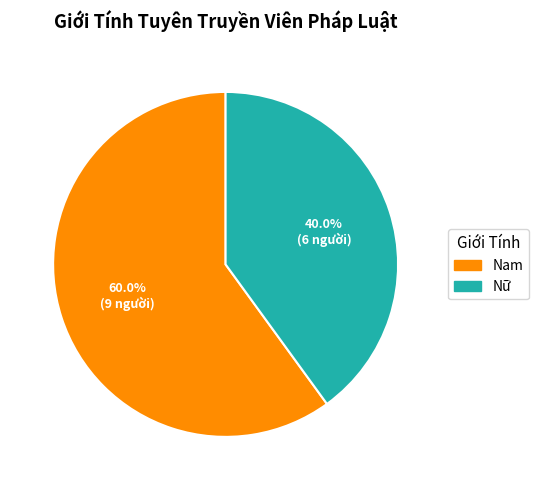

How many slices are in this pie chart?

2